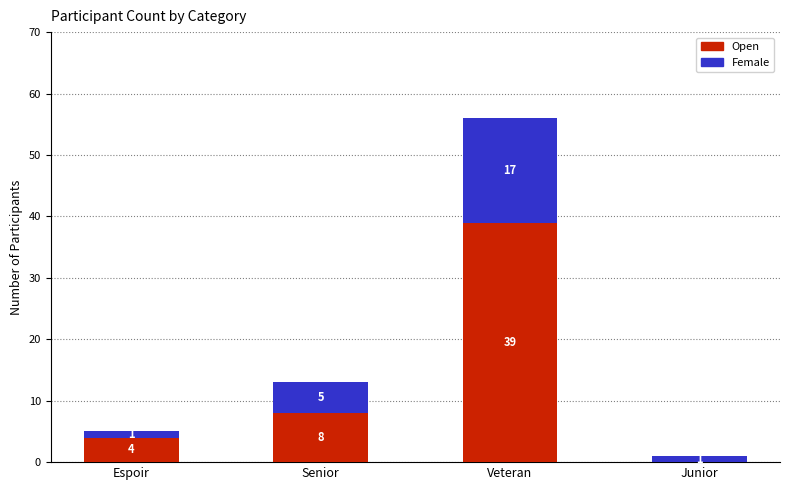

What is the total value across all series at Espoir?

5